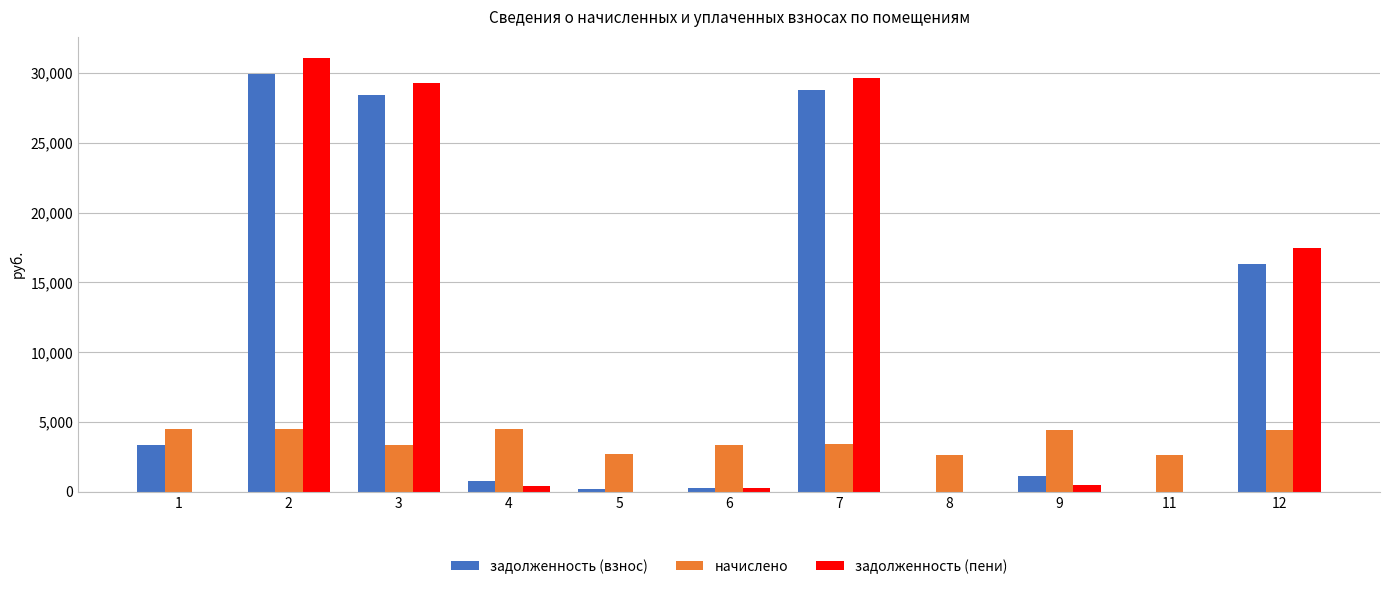

What is the difference between the задолженность (пени) values at 7 and 12?

12219.7